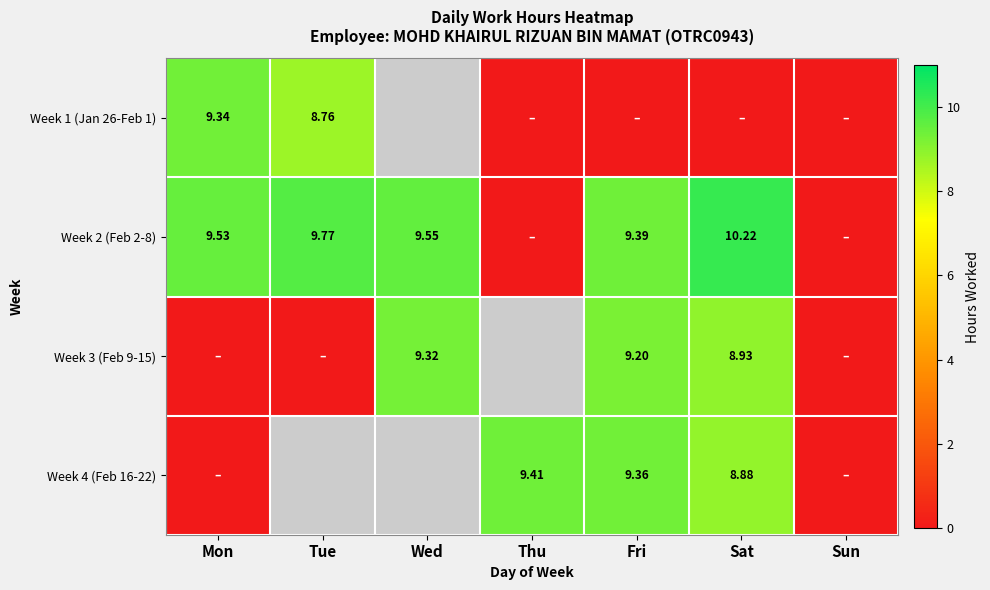

Which series has the largest range (max minus min)?

Week 2 (Feb 2-8)